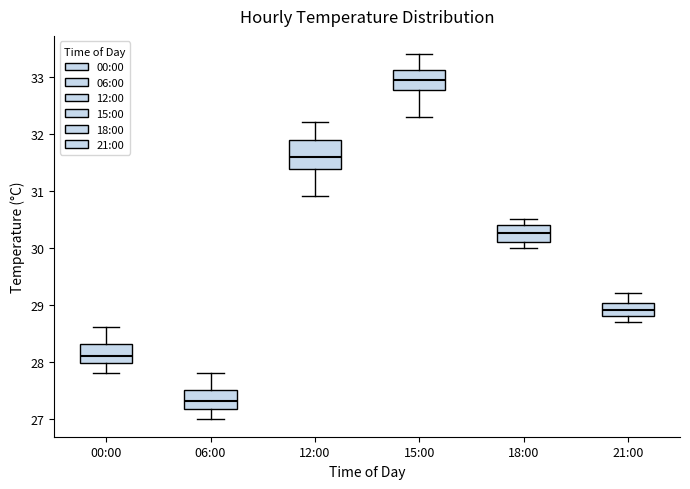

Which box's median line is the lowest?

06:00